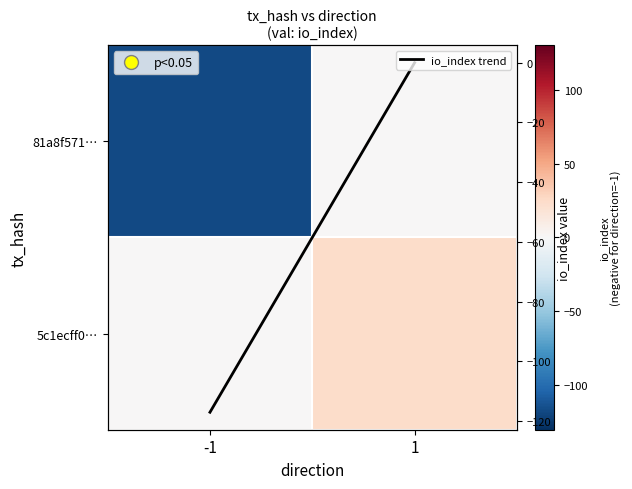

How many 81a8f571… values are between -117 and 0?

2